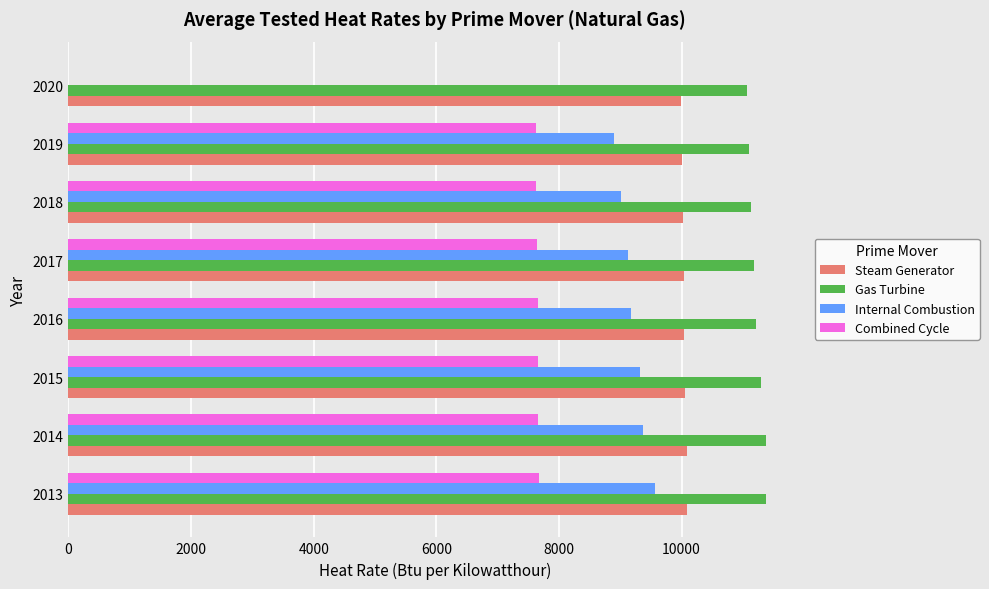

Is it true that Internal Combustion equals 5252 at 2014?

False